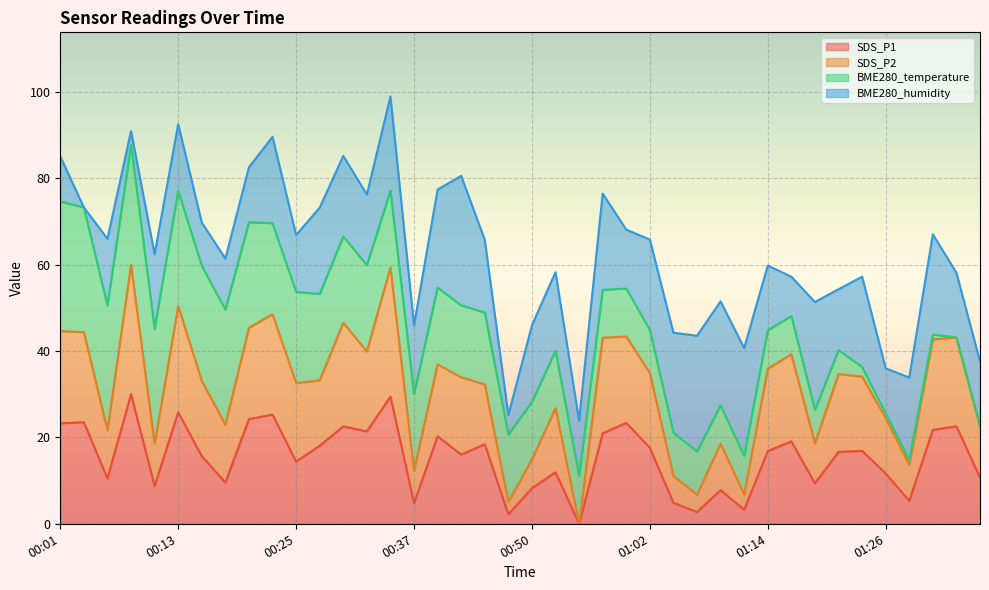

Which series changed the most between 00:42 and 01:11?

SDS_P2